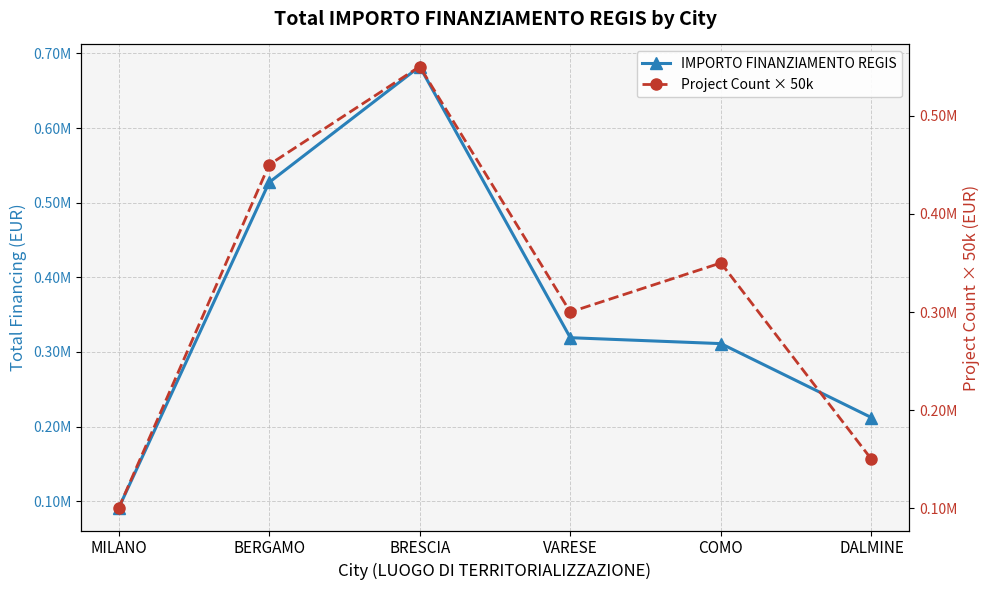

True or false: IMPORTO FINANZIAMENTO REGIS has a value of 330034.6 at DALMINE.

False